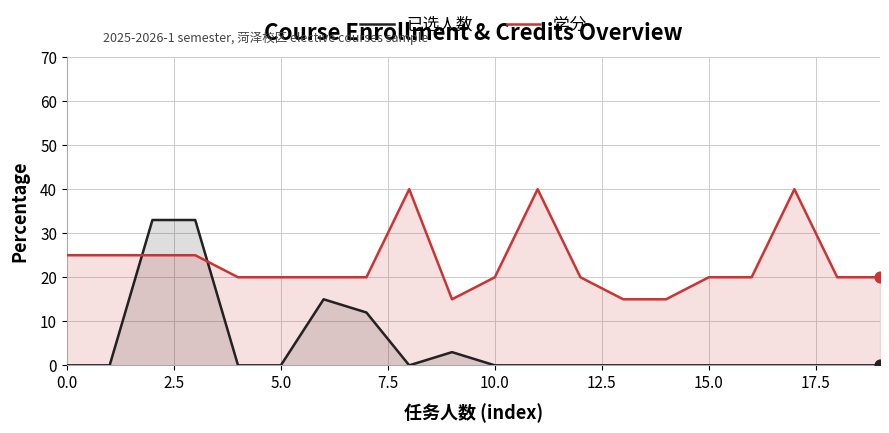

Which series has the largest total across all categories?

学分